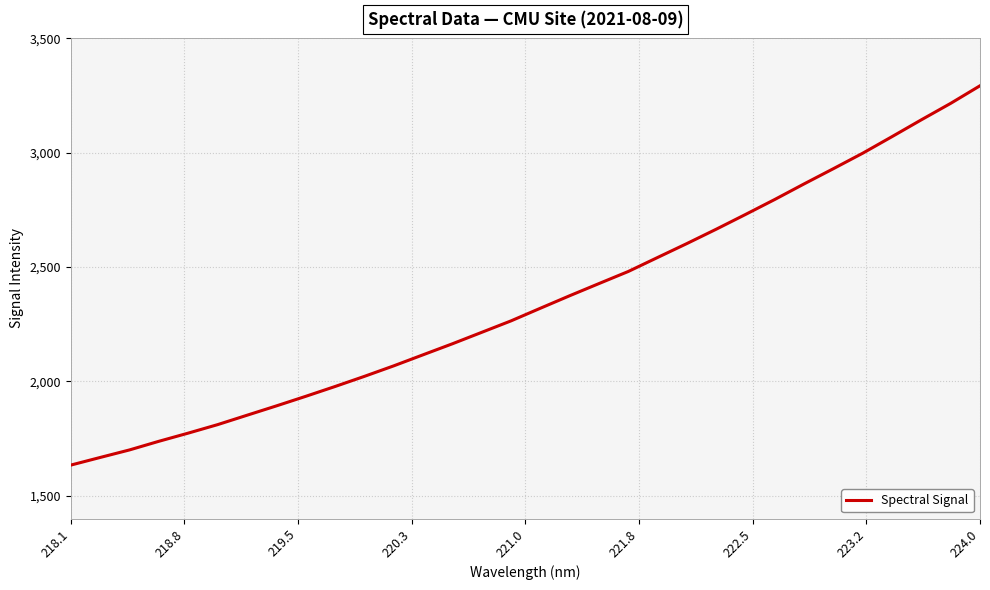

What is the maximum value shown in the chart?

3292.9